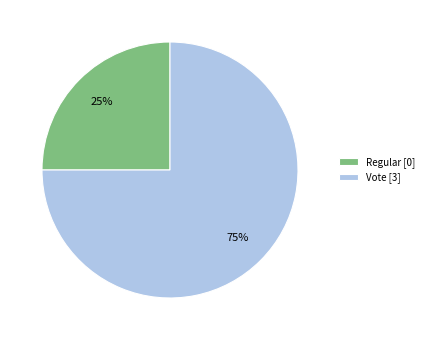

How many segments does this pie chart have?

2